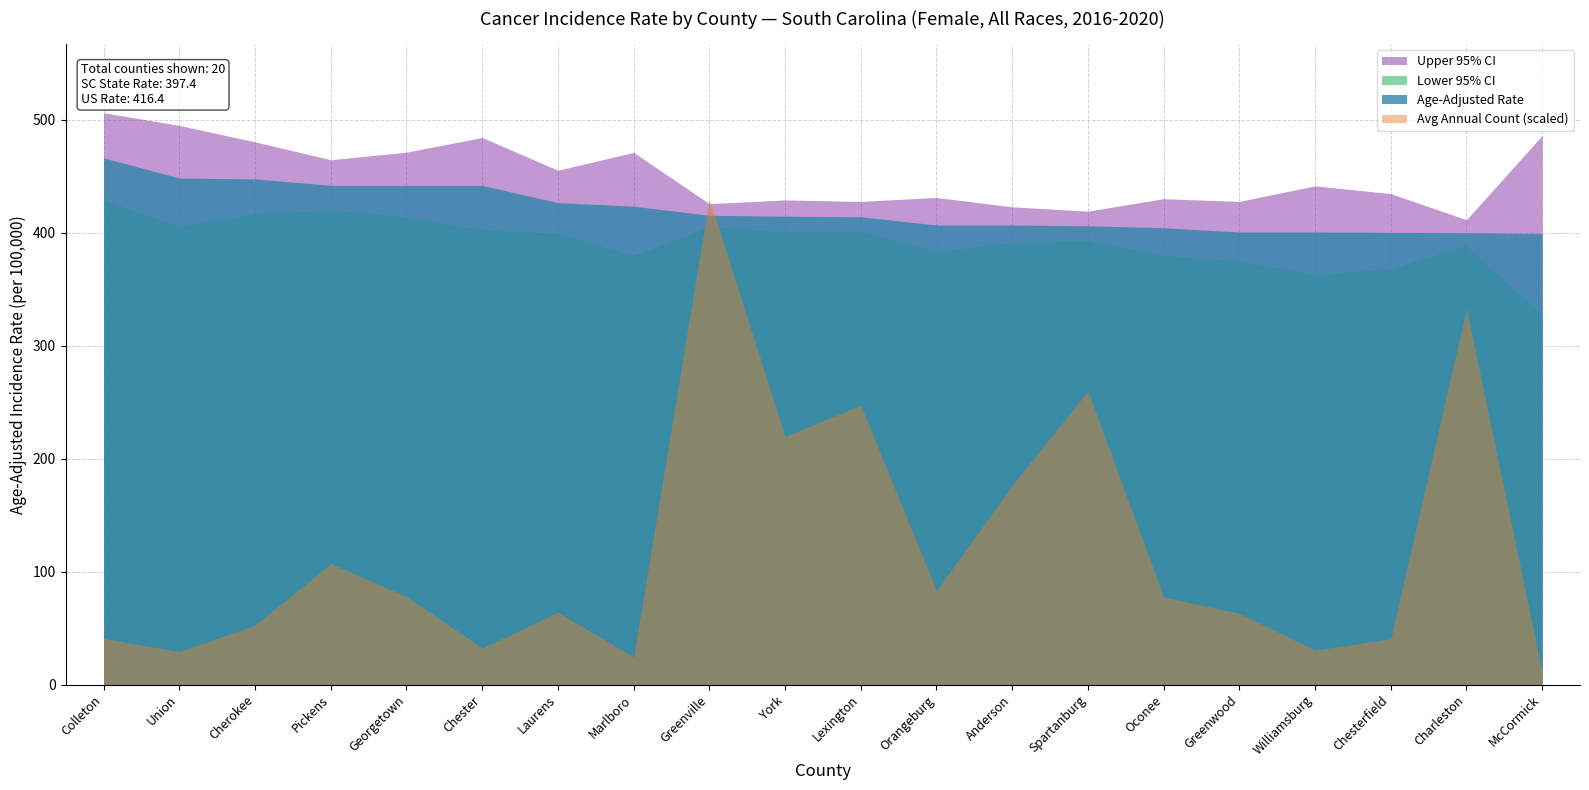

What are all the series names shown in the legend?

Upper 95% CI, Lower 95% CI, Age-Adjusted Rate, Avg Annual Count (scaled)